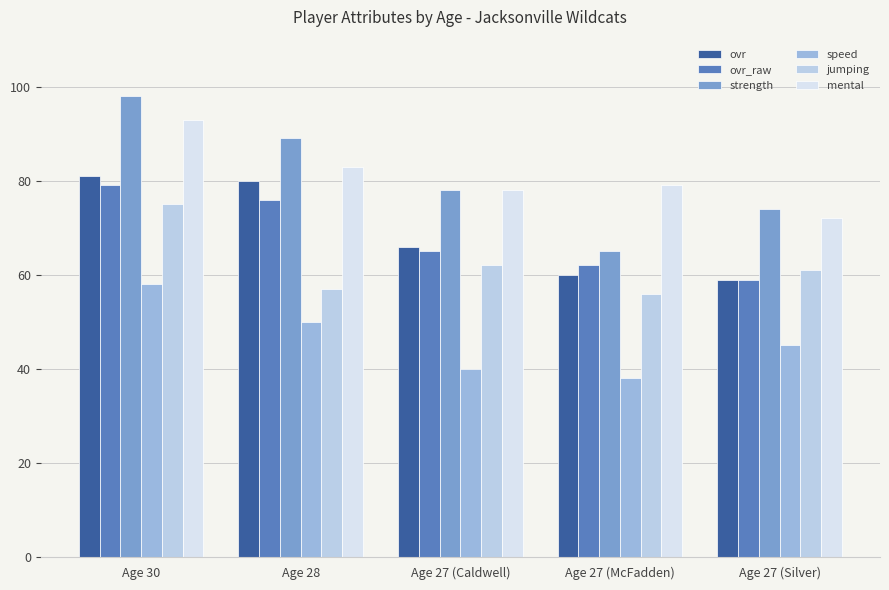

How many distinct data groups are displayed?

6